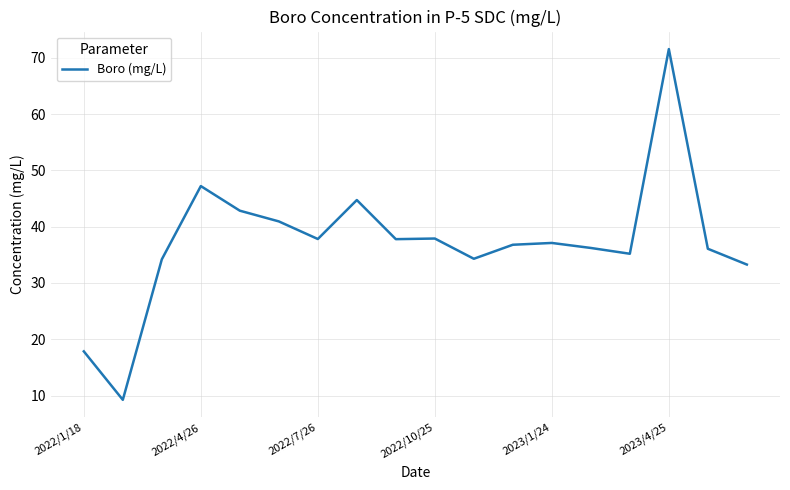

What is the difference between the maximum and minimum values?

62.3